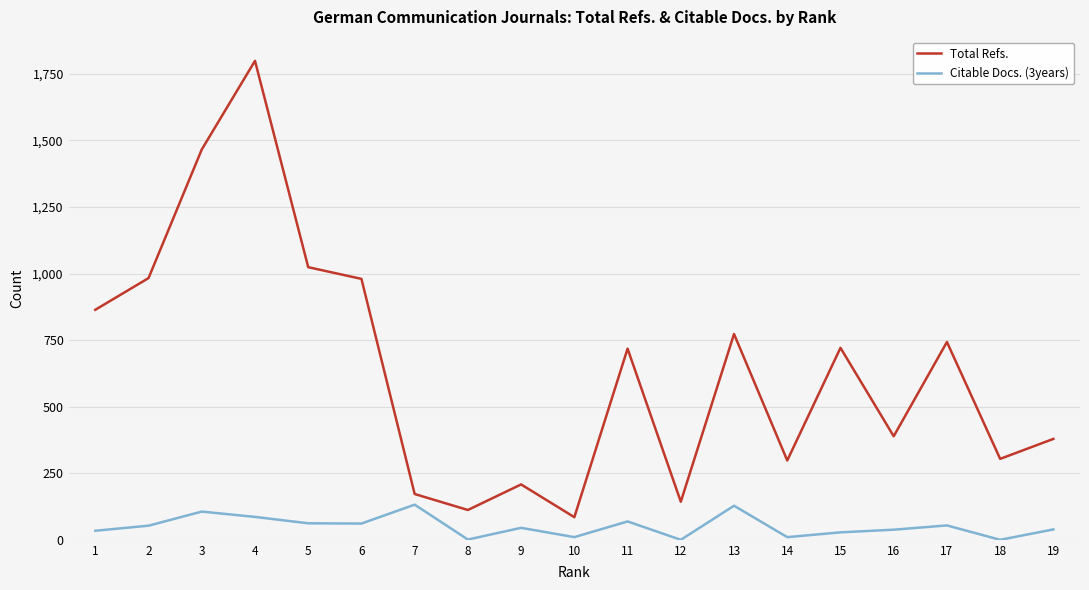

The value of Total Refs. at 6 is 980. True or false?

True